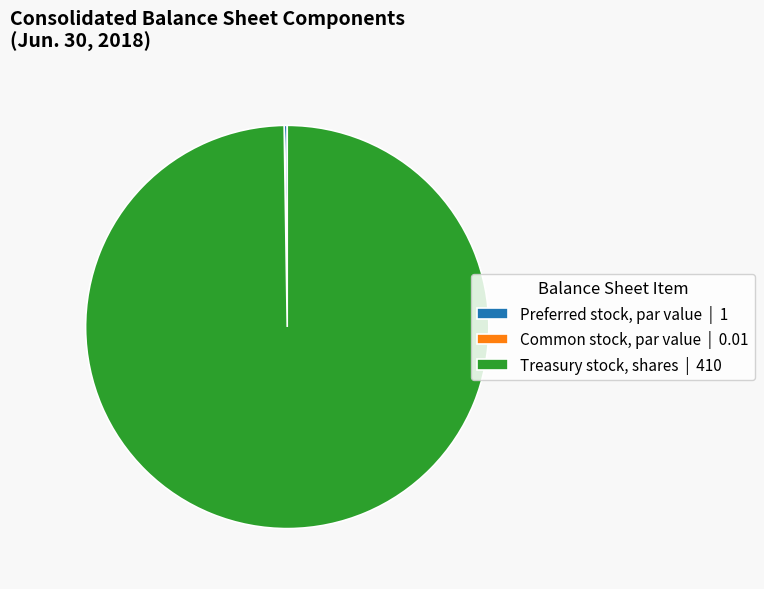

The Treasury stock, shares | 410 slice represents 100% of the pie. True or false?

True